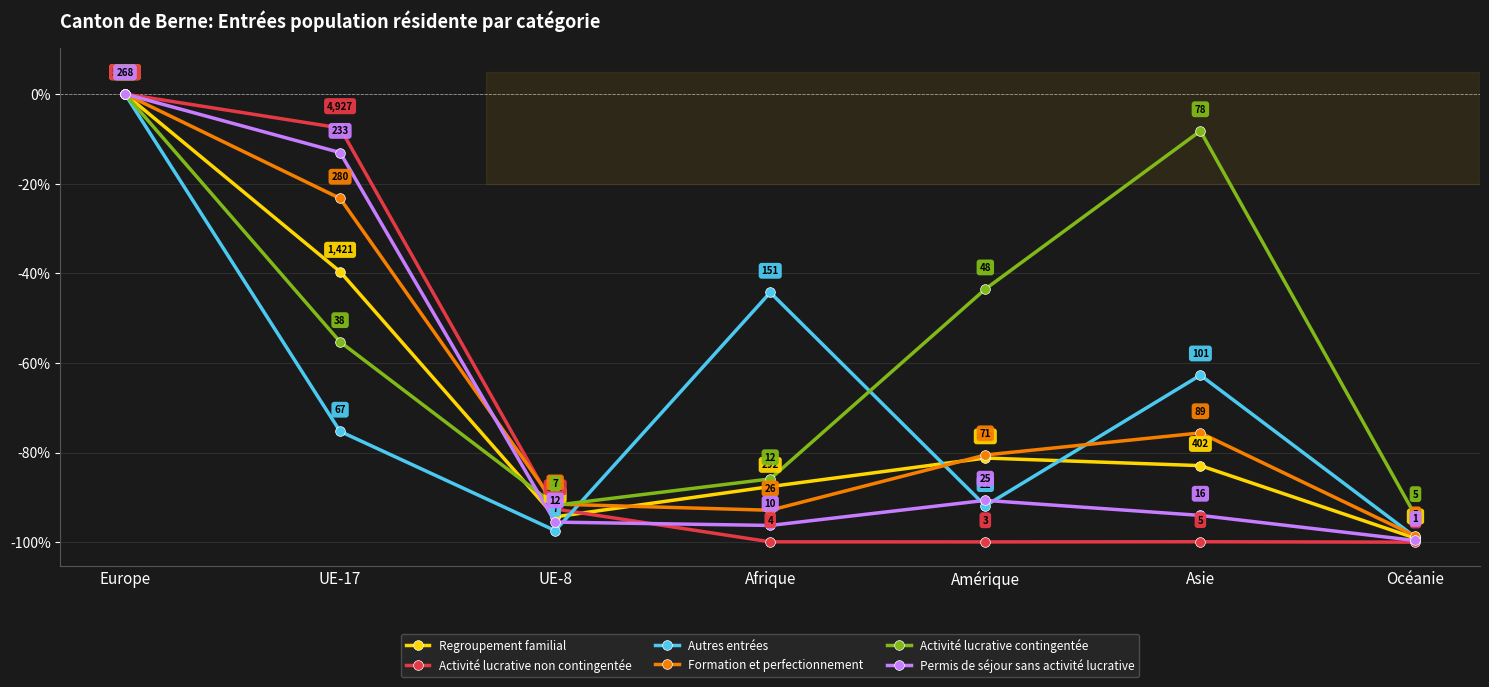

True or false: Autres entrées has a value of -98.9 at Océanie.

True